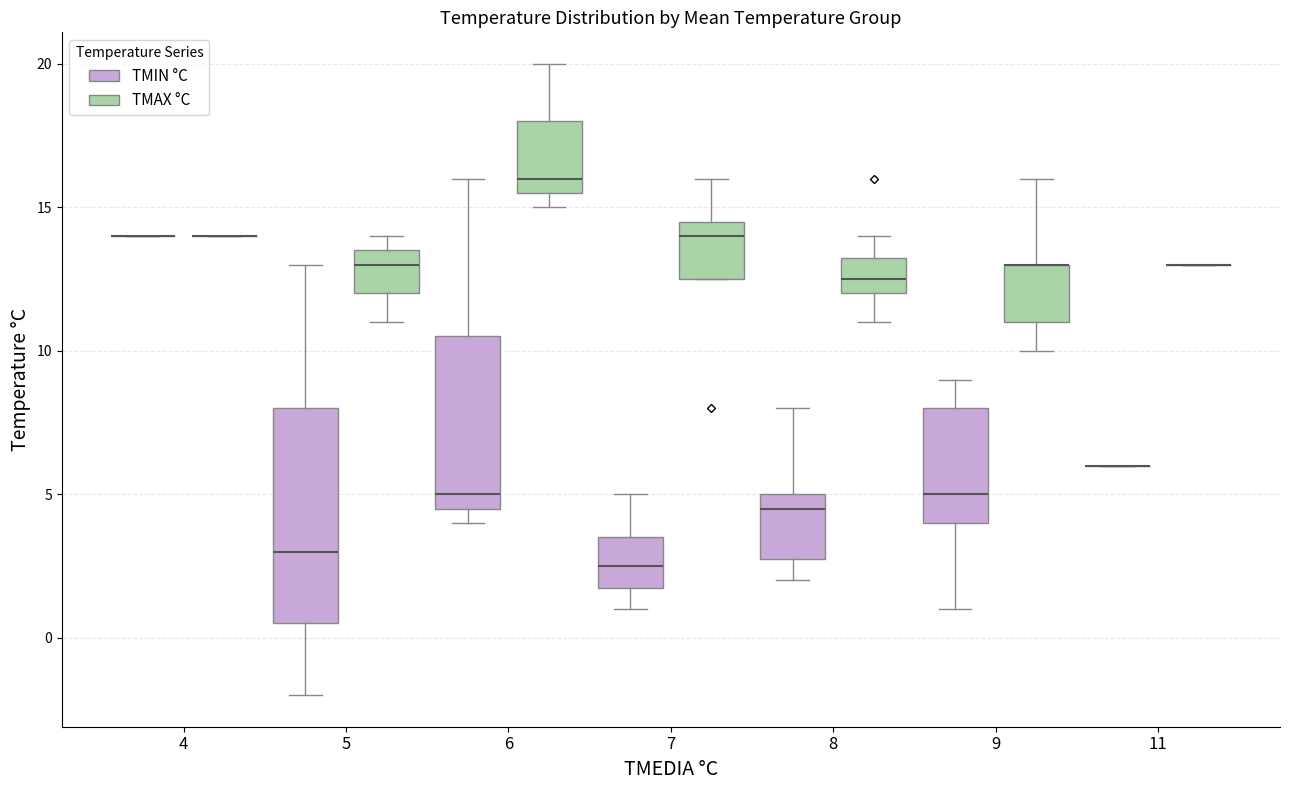

Which box is the tallest, from its lower edge to its upper edge?

5 (TMIN °C)